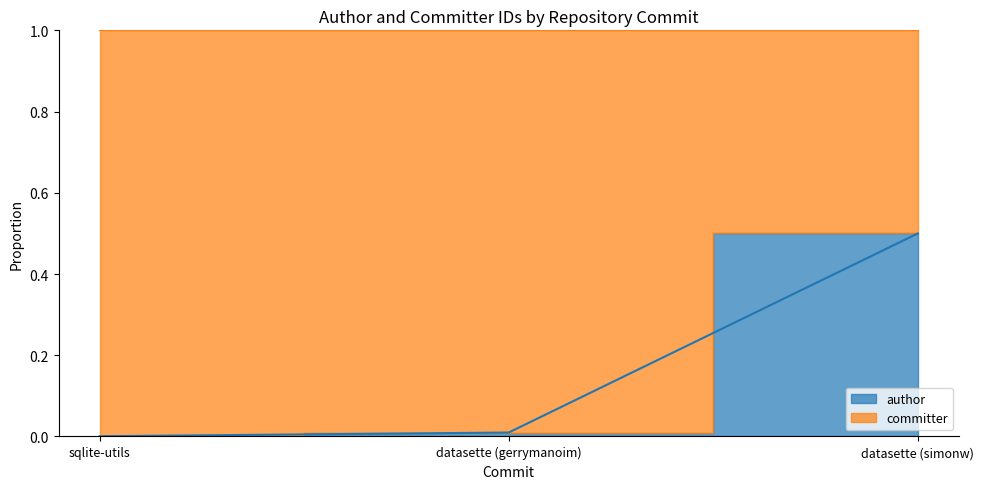

Between sqlite-utils and datasette (simonw), which is larger?

datasette (simonw)